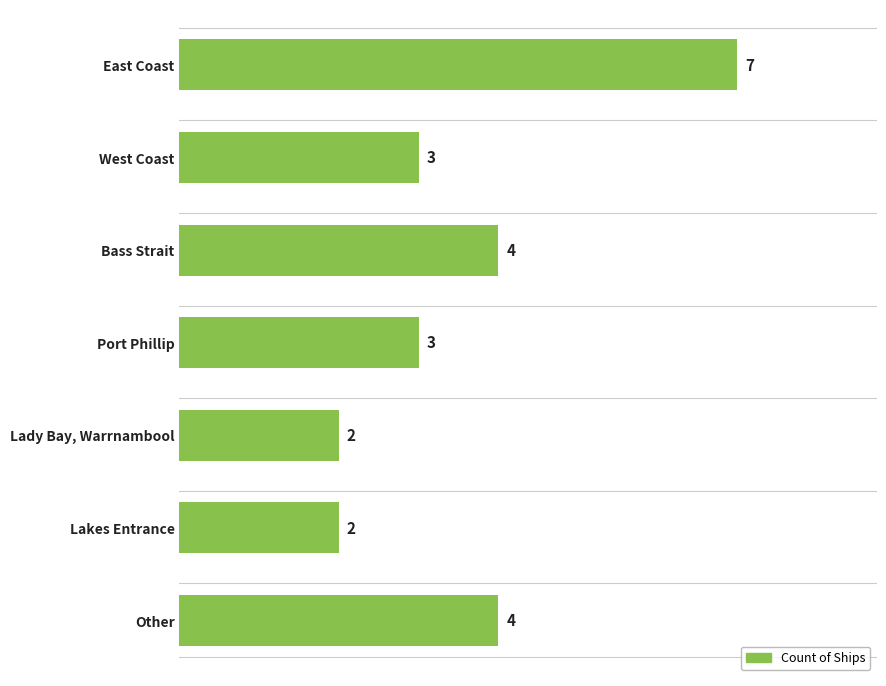

What position from the left is Lakes Entrance?

6